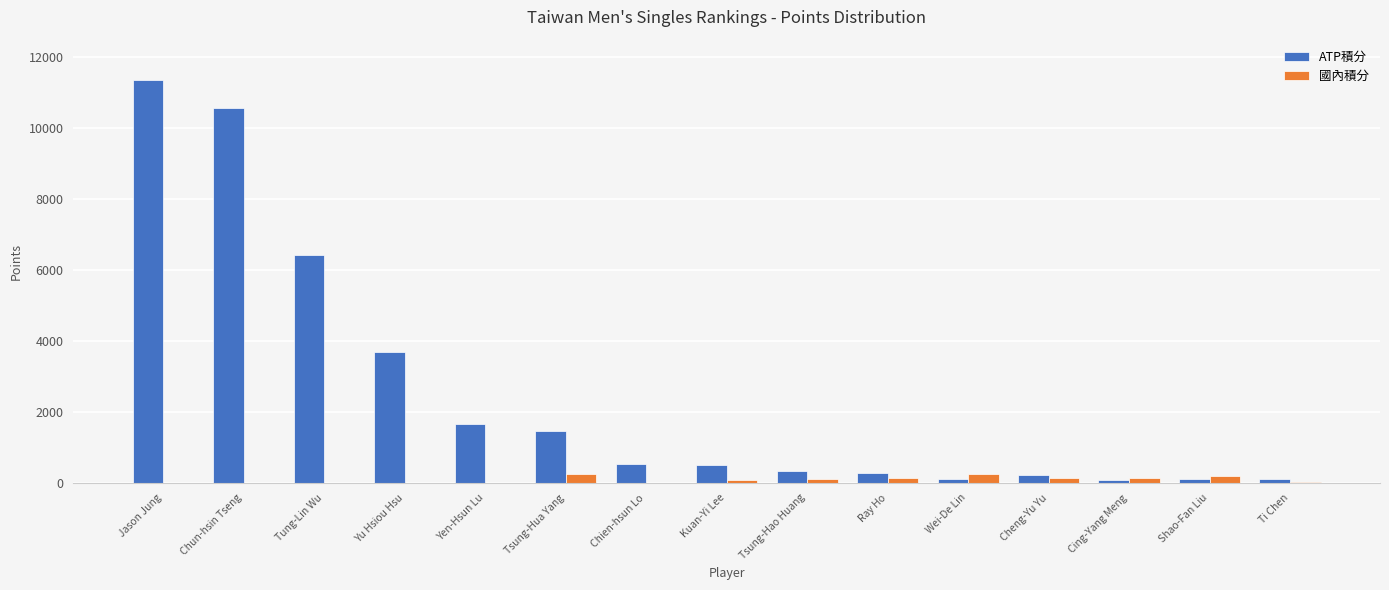

At which category is the sum across all series the highest?

Jason Jung